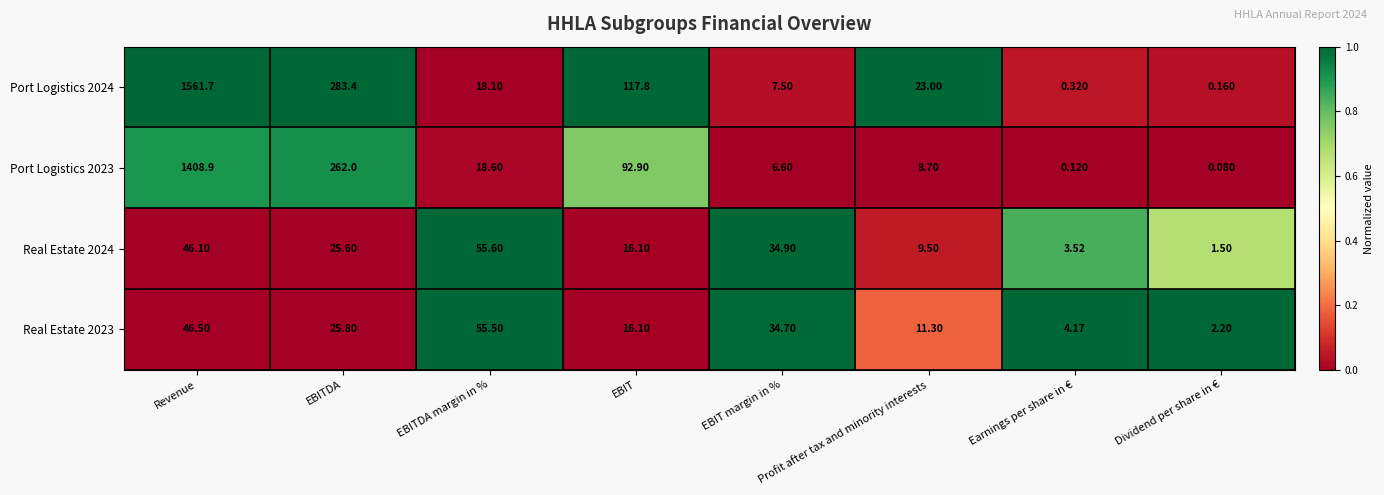

At which category does the chart reach its minimum across all series?

Dividend per share in €